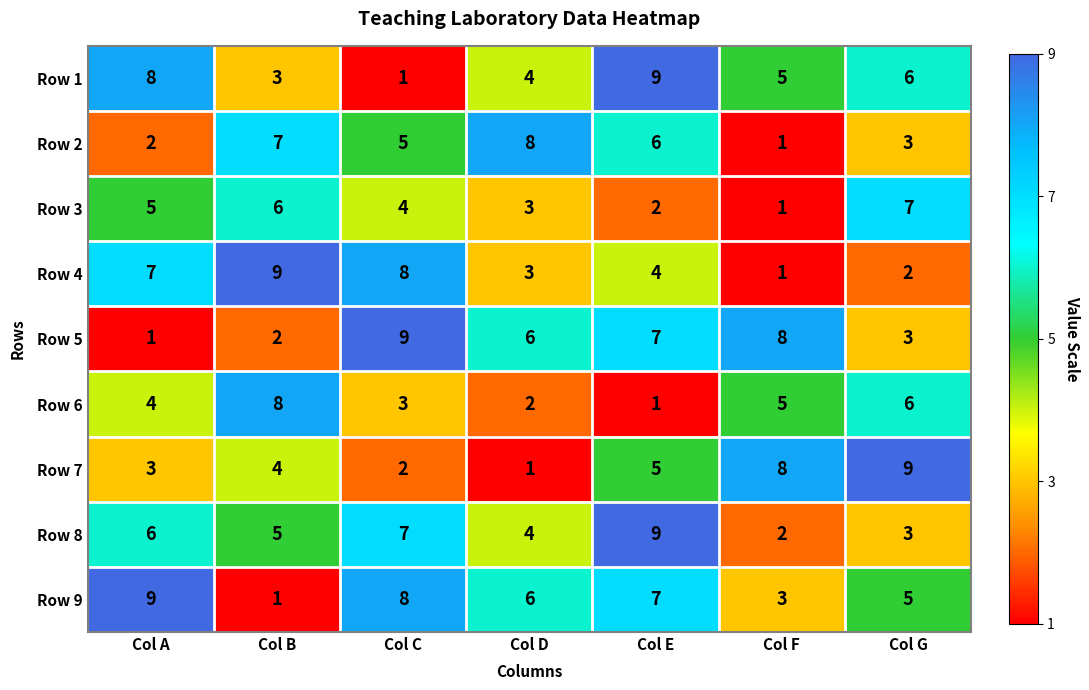

Where is Row 1 nearest to the value 5?

Col F